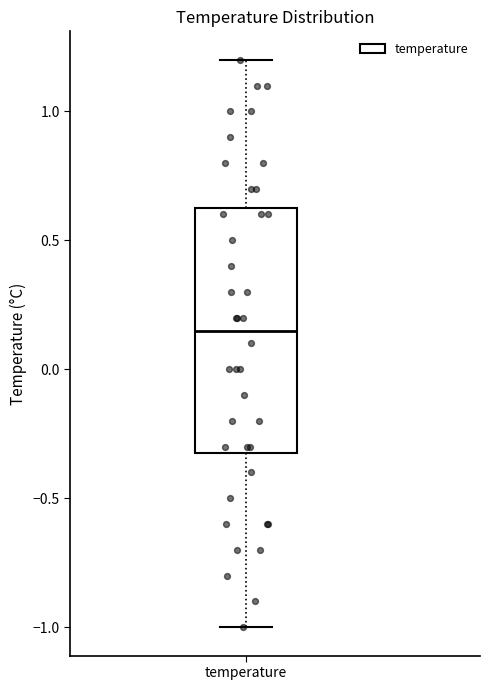

Transcribe this box plot: give where the median line is, the range the box spans, and where the two whiskers end, as read against the y-axis. The values are not printed on the chart, so give them approximately, as read against the axis.

median 0.15, box -0.30 to 0.65, whiskers -1.00 to 1.20